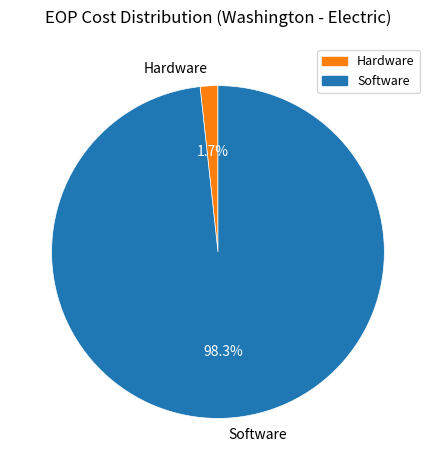

To the nearest percent, what portion does Hardware represent?

2%